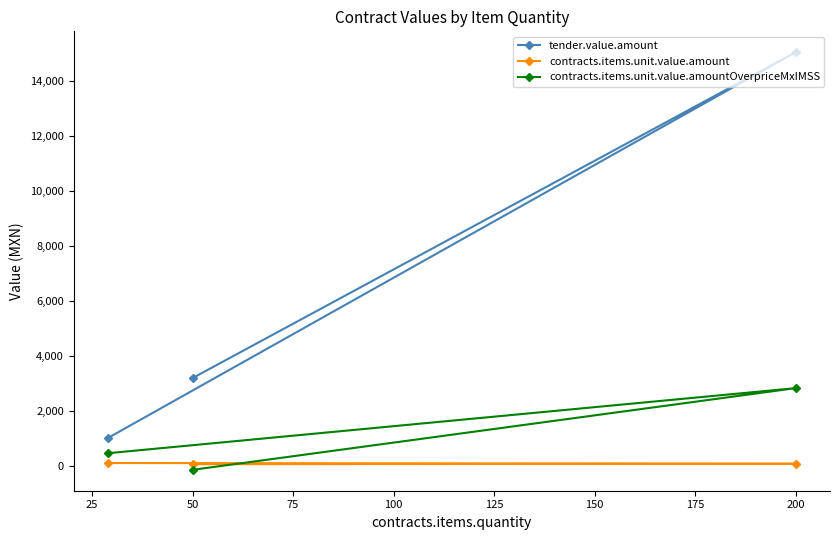

What is the value of the contracts.items.unit.value.amountOverpriceMxIMSS point at the 1st from the left?

454.7